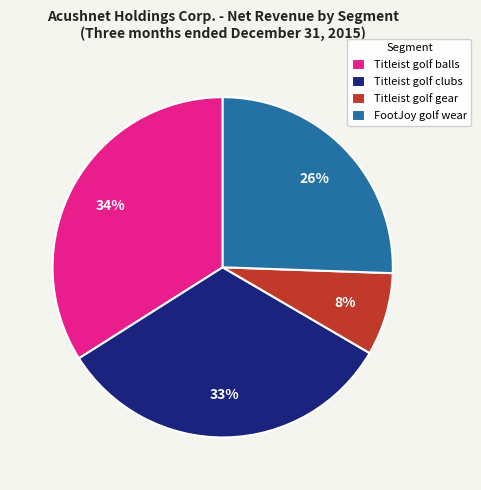

Is there any slice that represents more than half of the pie?

No